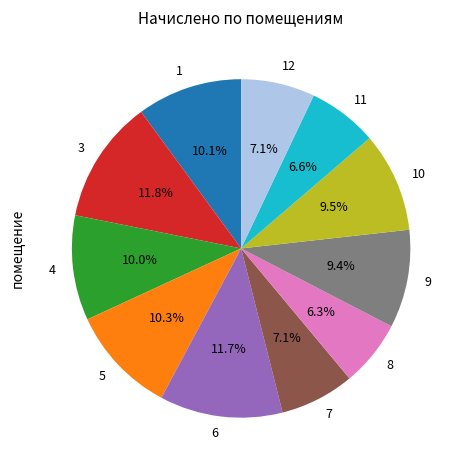

How many segments does this pie chart have?

11